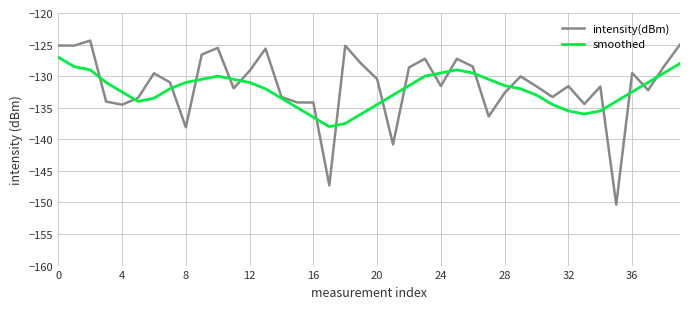

How many interior local valleys does the smoothed series have?

3